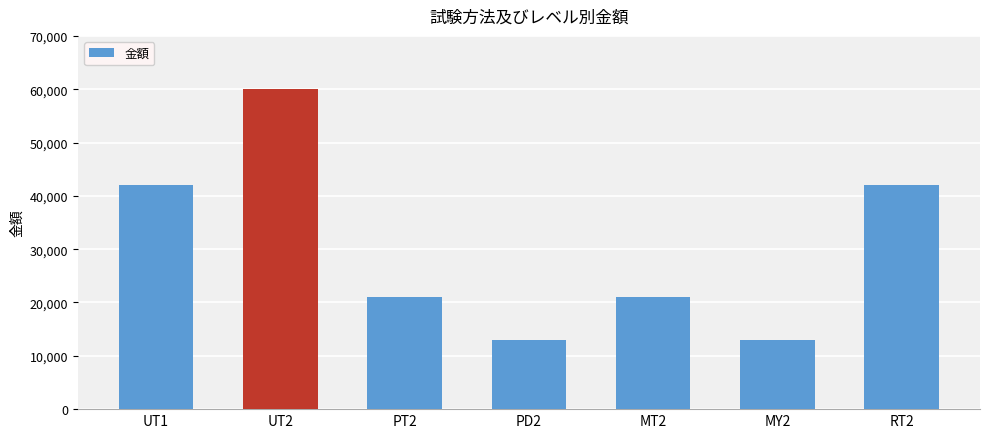

The chart shows a value of 42000 at RT2. True or false?

True